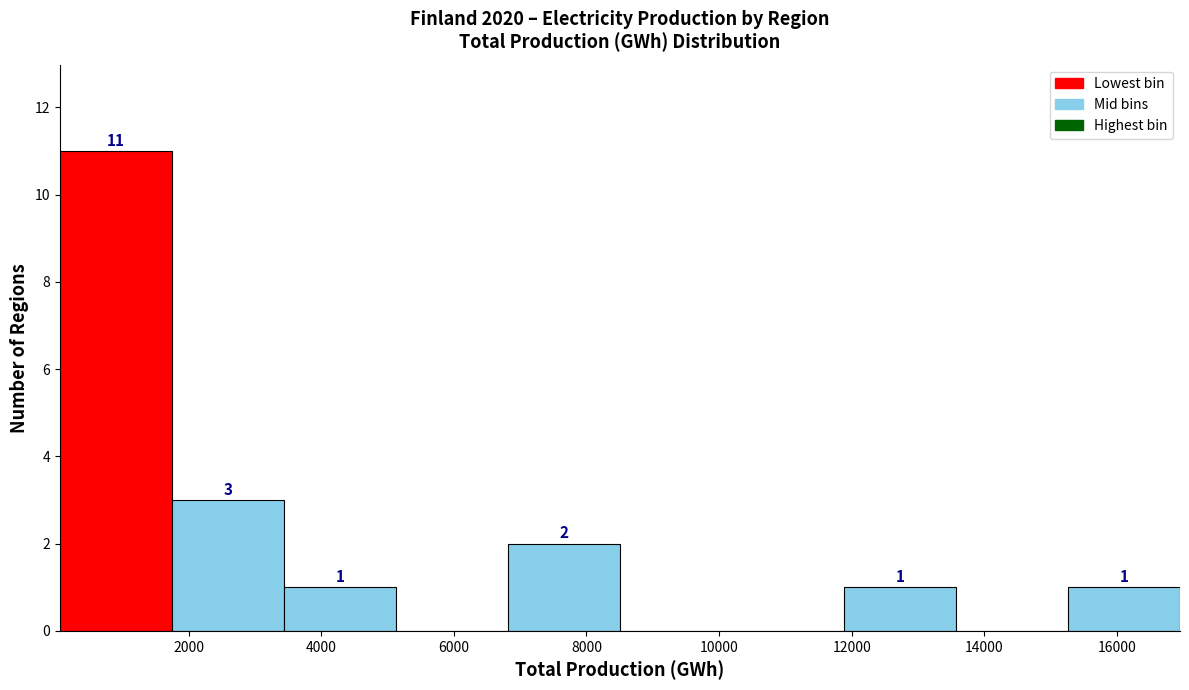

Which range on the x-axis has the tallest bar?

0 to 1800